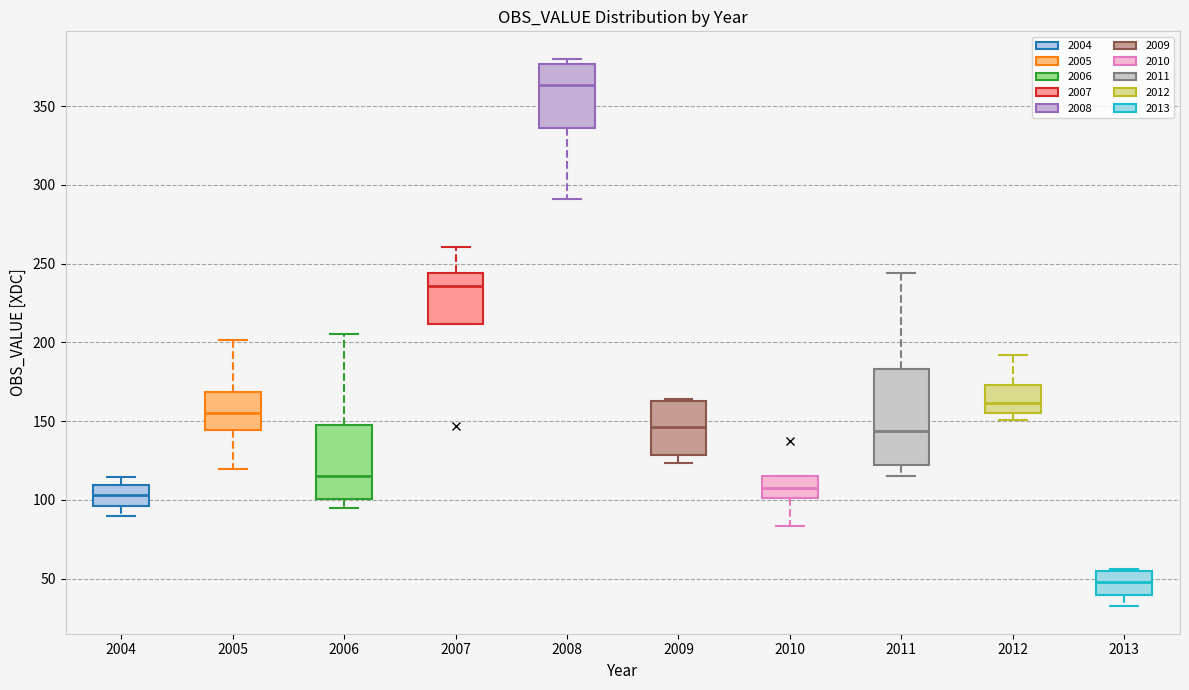

Reading left to right, read every box against the y-axis: the position of its median line, the range the box covers, and the ends of its whiskers. The values are not printed on the chart, so give them approximately, as read against the axis.

2004: median 105, box 95 to 110, whiskers 90 to 115
2005: median 155, box 145 to 170, whiskers 120 to 200
2006: median 115, box 100 to 145, whiskers 95 to 205
2007: median 235, box 210 to 245, whiskers 210 to 260
2008: median 365, box 335 to 375, whiskers 290 to 380
2009: median 145, box 130 to 165, whiskers 125 to 165
2010: median 105, box 100 to 115, whiskers 85 to 115
2011: median 145, box 120 to 185, whiskers 115 to 245
2012: median 160, box 155 to 175, whiskers 150 to 190
2013: median 50, box 40 to 55, whiskers 30 to 55